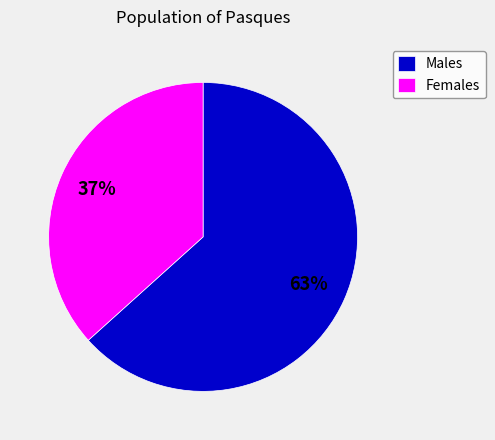

What is the smallest slice in the pie chart?

Females